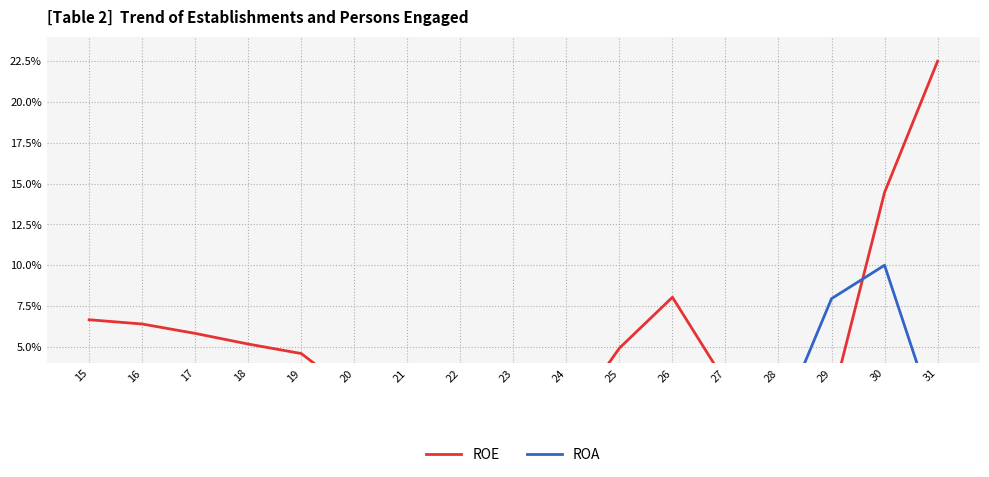

What is the total value across all series at 31?

22.7